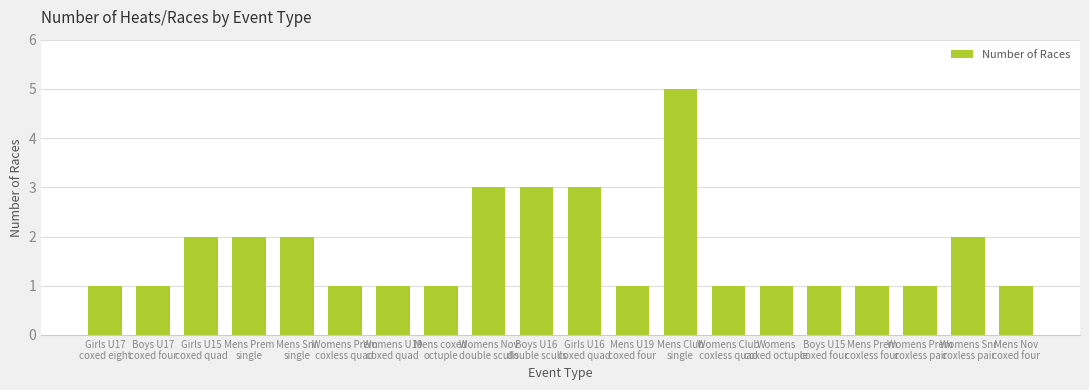

Approximately how many times larger is the value at Mens Snr
single compared to Mens Prem
coxless four?

2.0